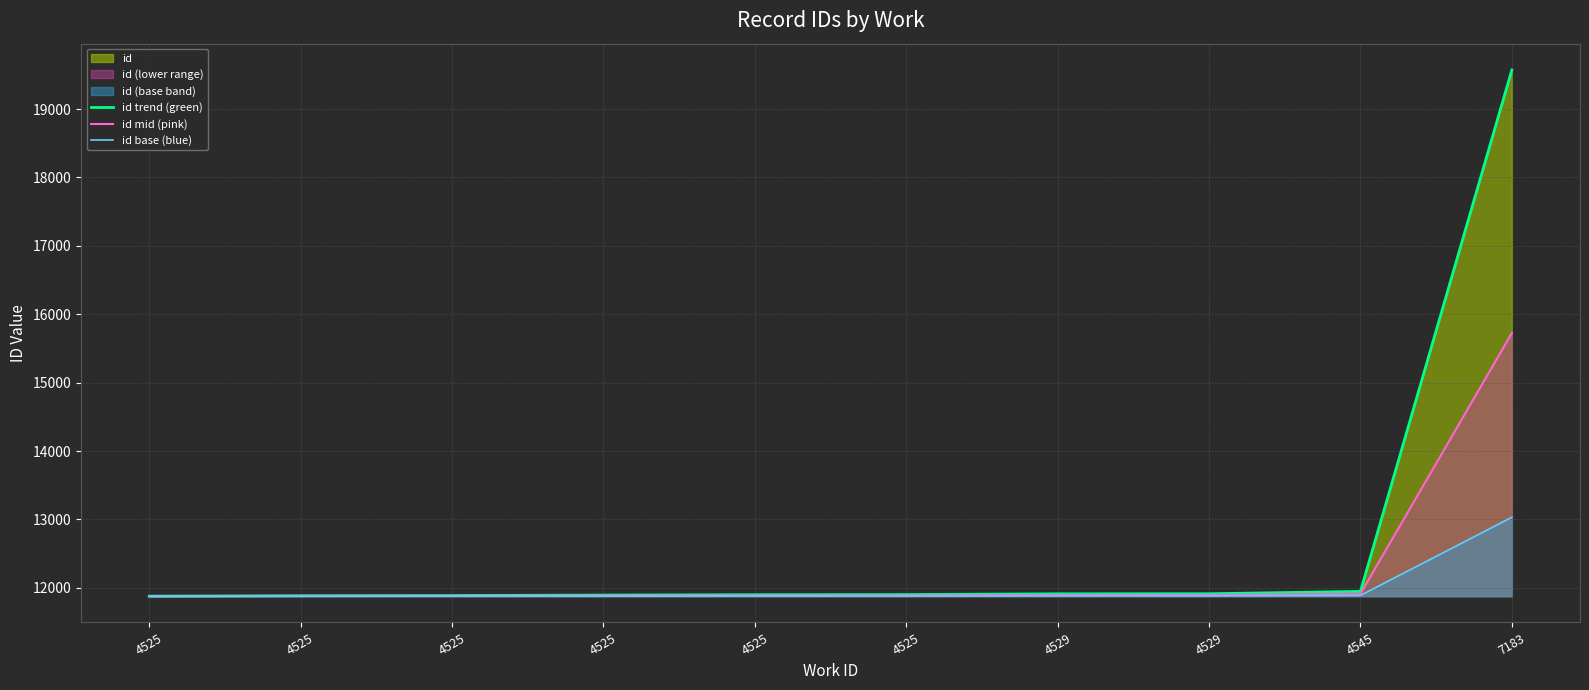

What is the highest value of the id mid (pink) series?

15724.5